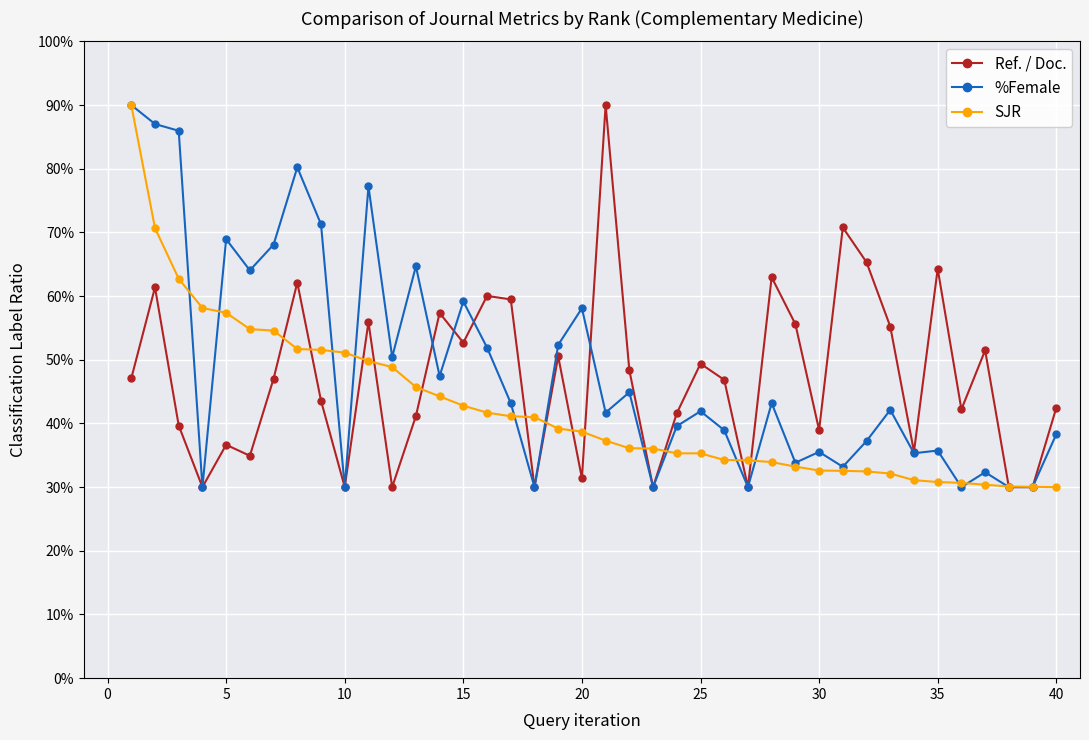

What are all the series names shown in the legend?

Ref. / Doc., %Female, SJR